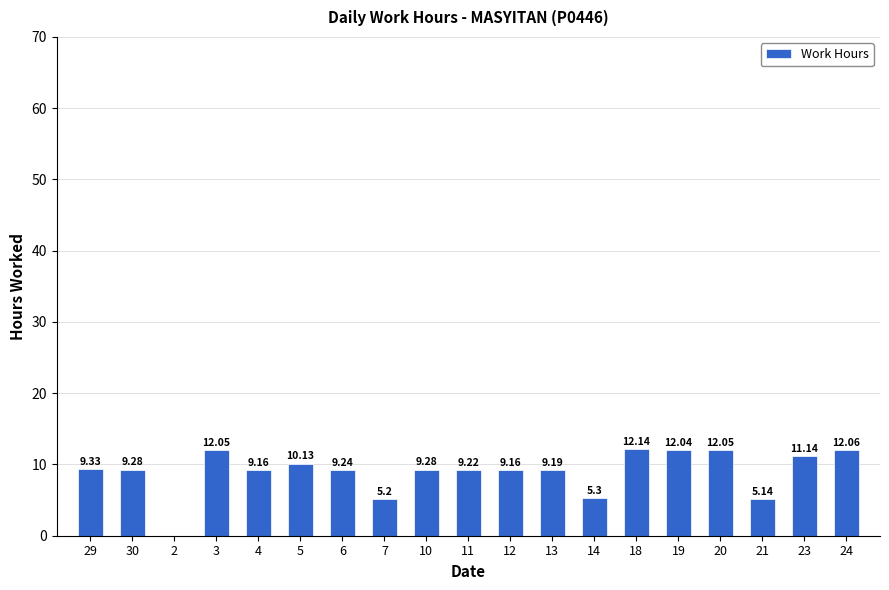

What is the ratio of the value at 19 to the value at 29?

1.3